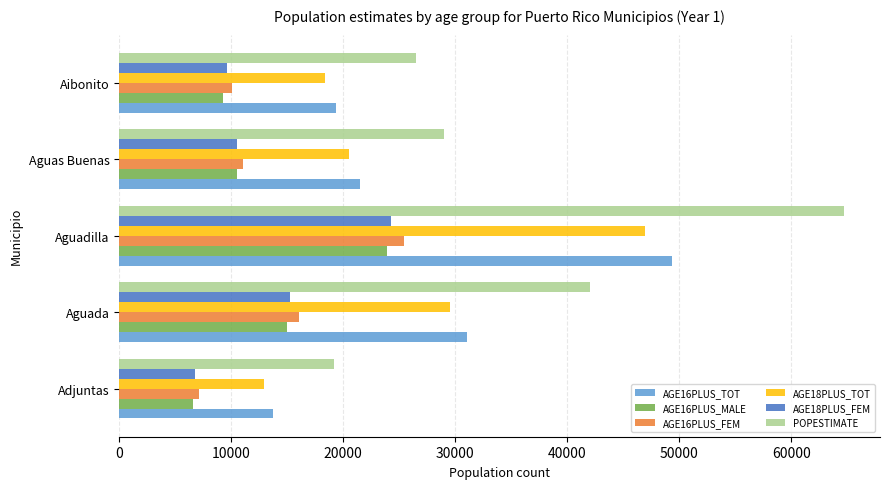

Between Aguada and Aguadilla, which series saw the biggest shift?

POPESTIMATE